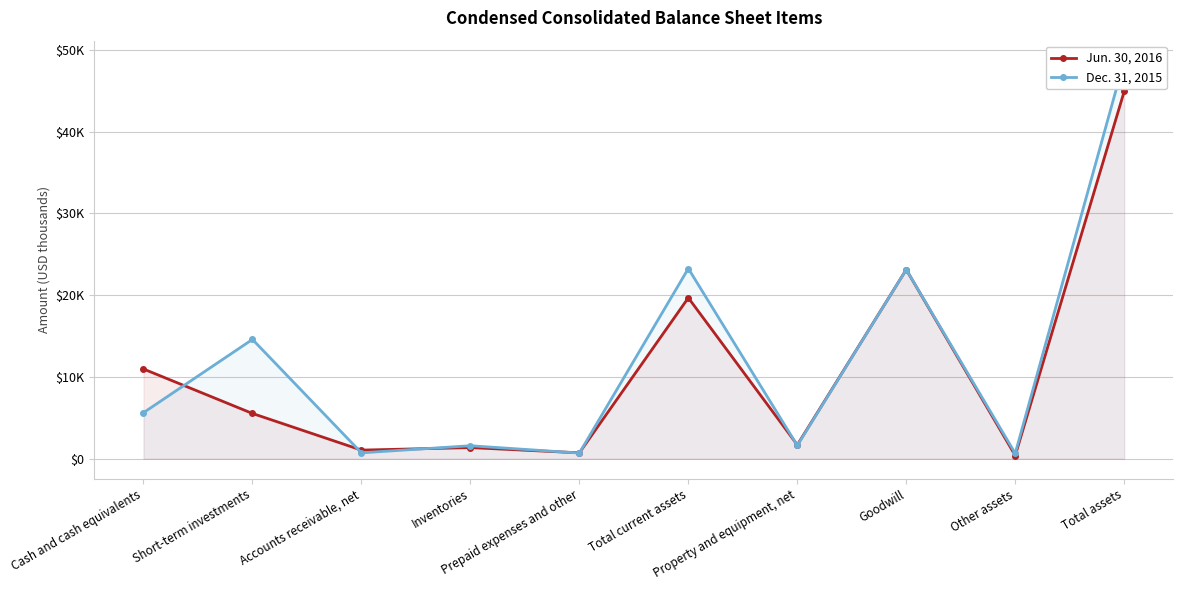

At which category does Dec. 31, 2015 reach its first local peak?

Short-term investments